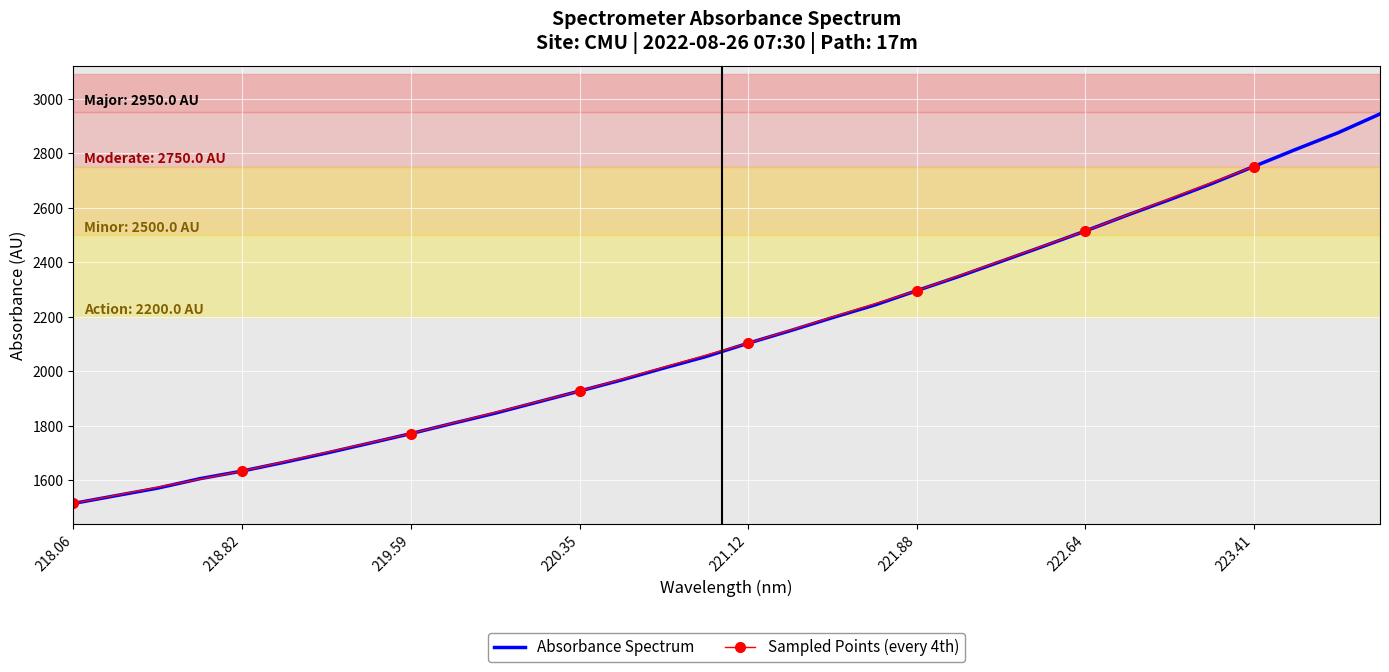

What is the sum of all values?

68236.3